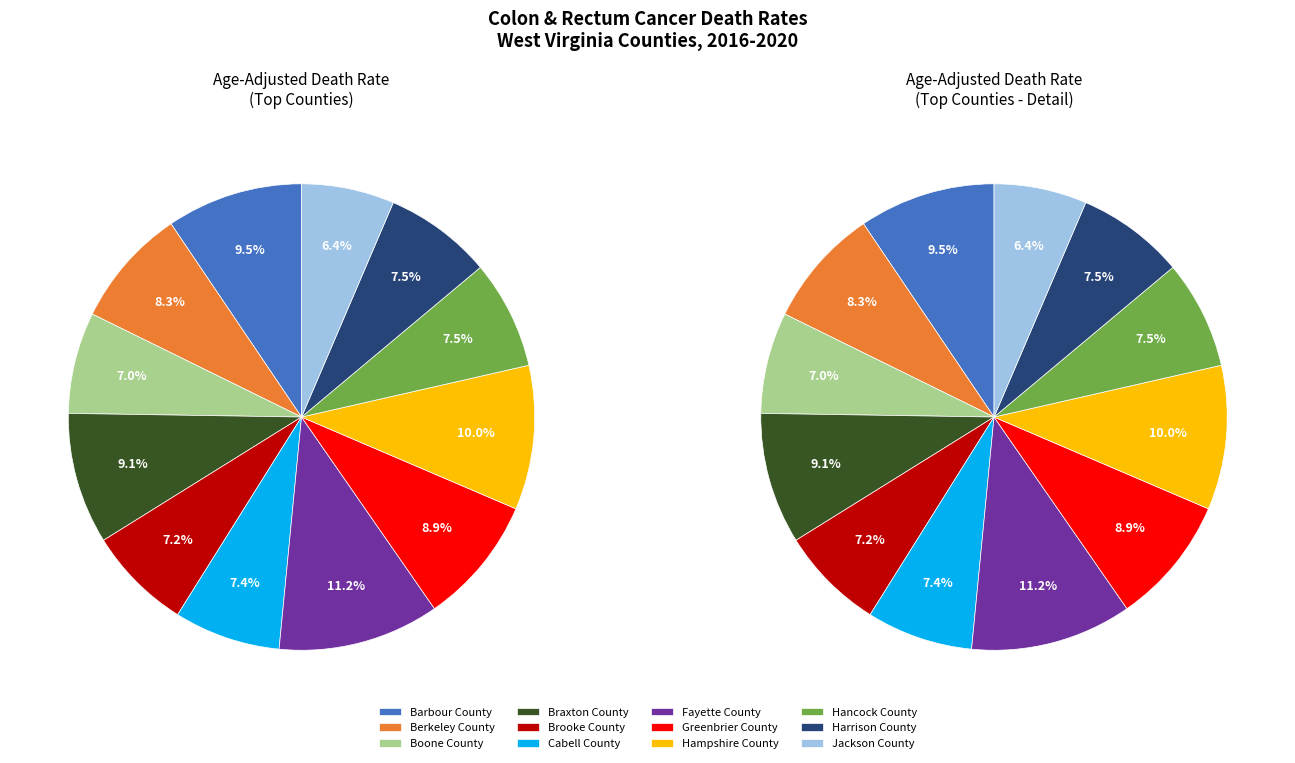

Rank the categories by value from highest to lowest.

Fayette County, Hampshire County, Barbour County, Braxton County, Greenbrier County, Berkeley County, Hancock County, Harrison County, Cabell County, Brooke County, Boone County, Jackson County